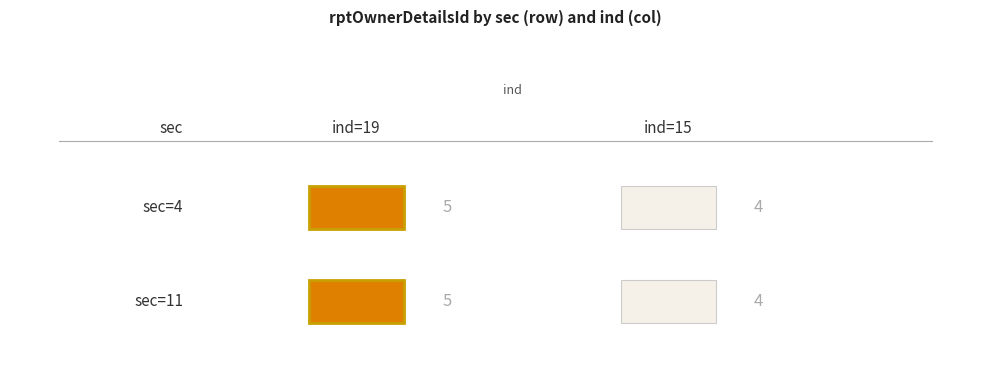

What is the greatest value displayed?

5